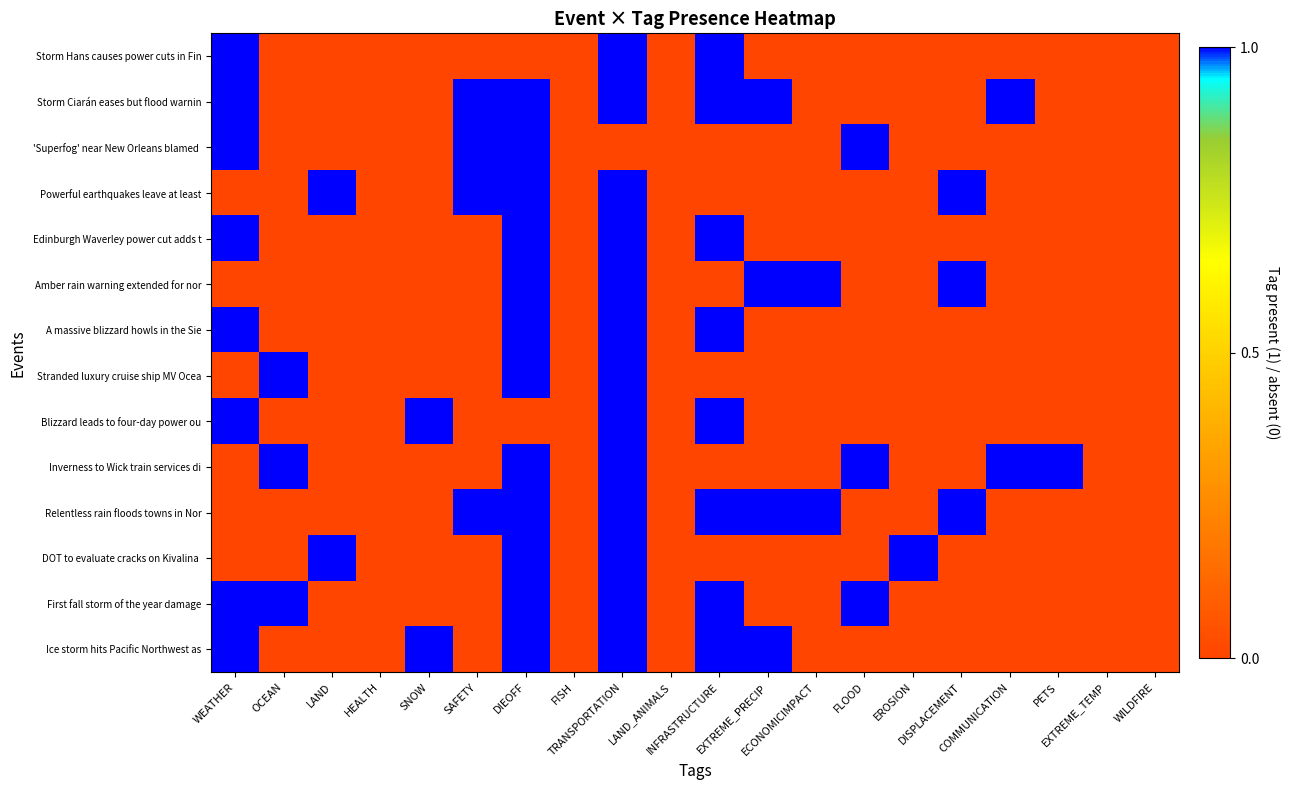

Between LAND and EXTREME_PRECIP, which series saw the biggest shift?

Storm Ciarán eases but flood warnin